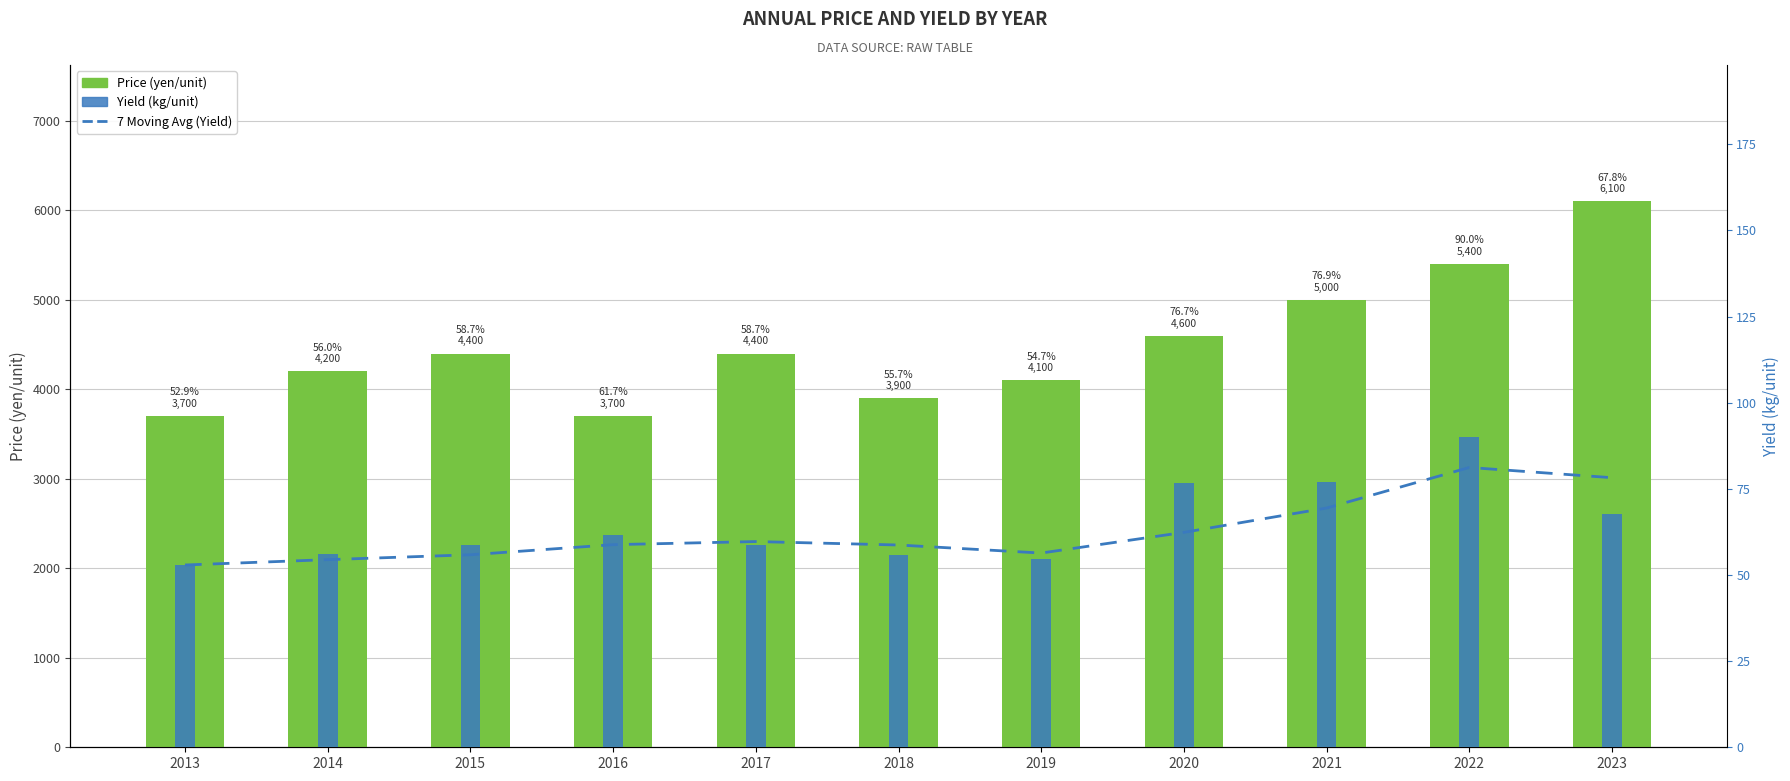

Between 2015 and 2022, which is larger?

2022